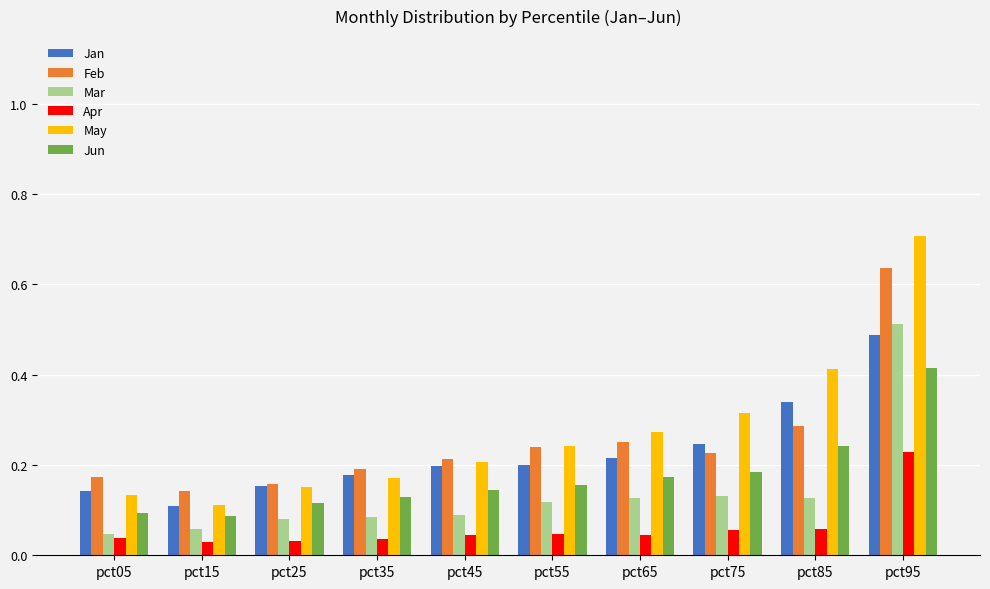

The Mar series shows 0.1 at pct65. True or false?

True